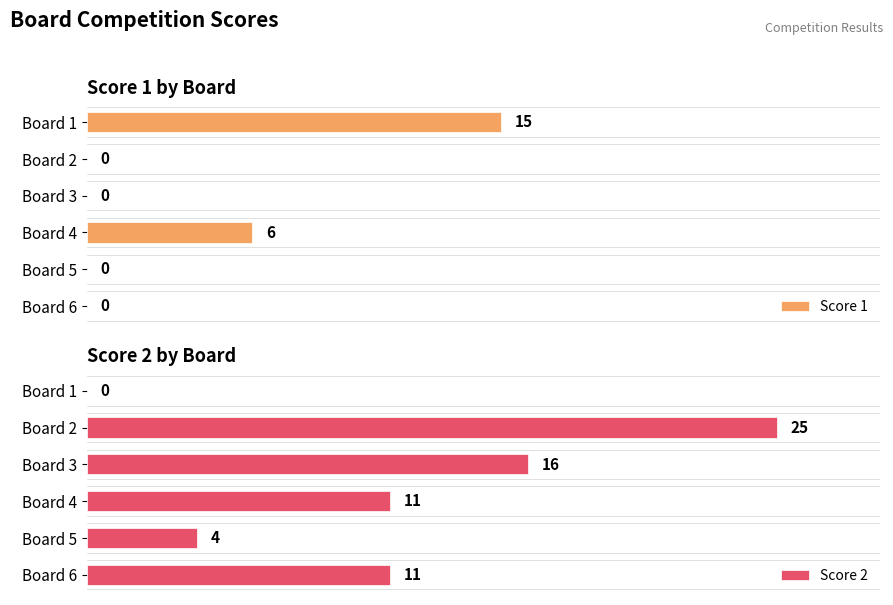

At which label is Score 1 closest to 7?

Board 4